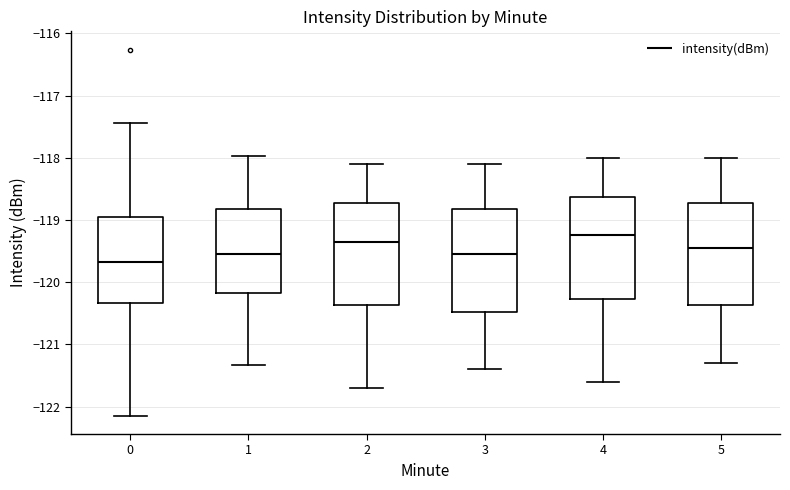

Where does the lower whisker of the box at x = 4 end on the y-axis? The values are not printed on the chart, so give them approximately, as read against the axis.

-121.6